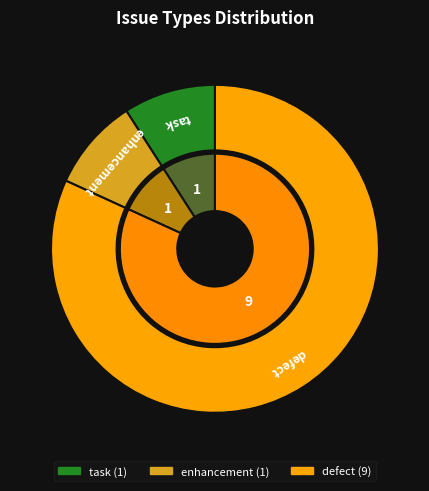

What percentage is the enhancement slice, to the nearest percent?

9%